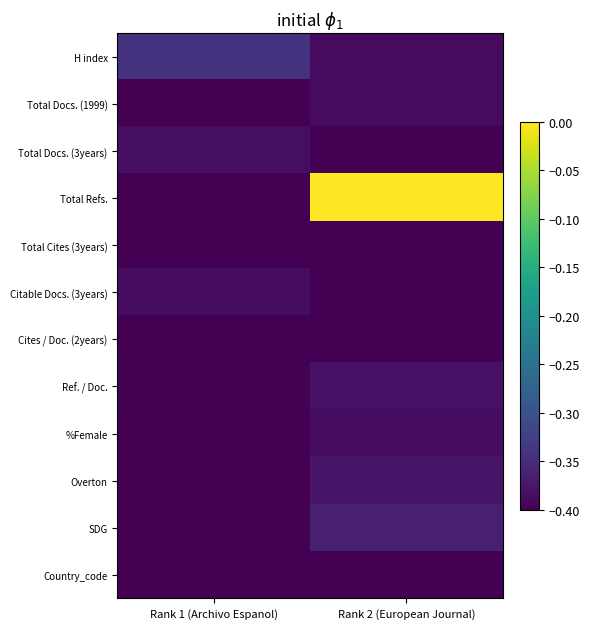

Between Rank 1 (Archivo Espanol) and Rank 2 (European Journal), which series saw the biggest shift?

Total Refs.